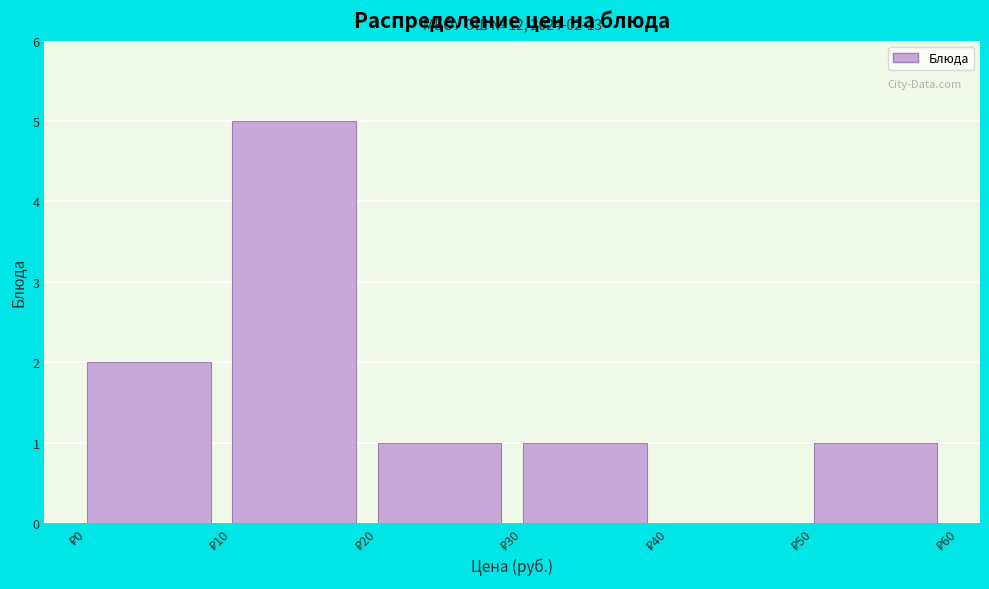

Which range on the x-axis has the tallest bar?

10 to 20